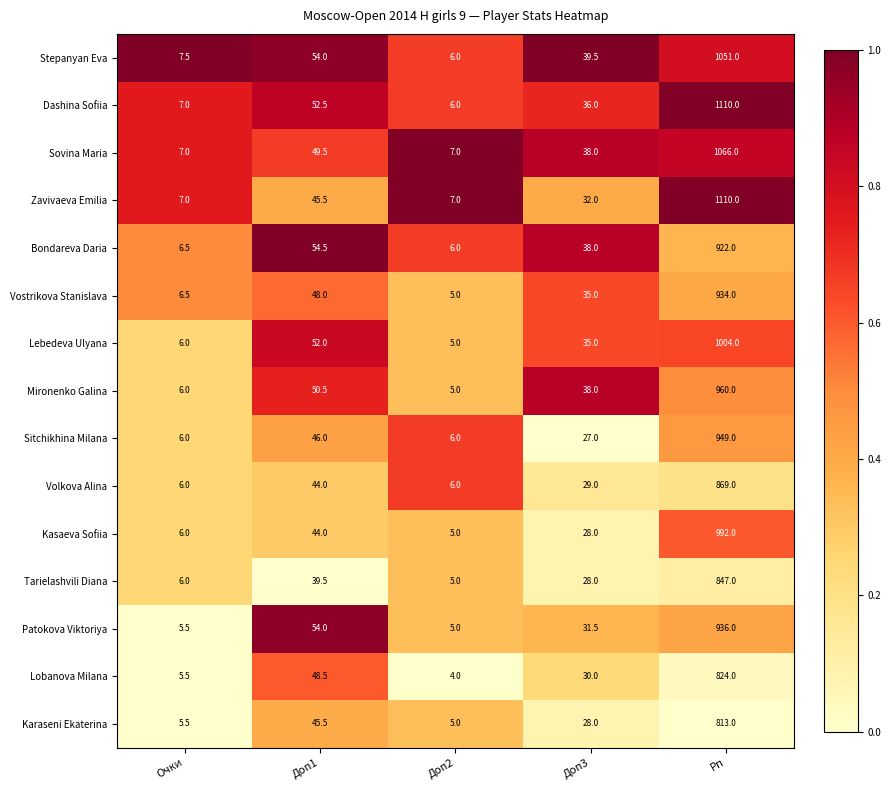

At which category is the sum across all series the highest?

Рп